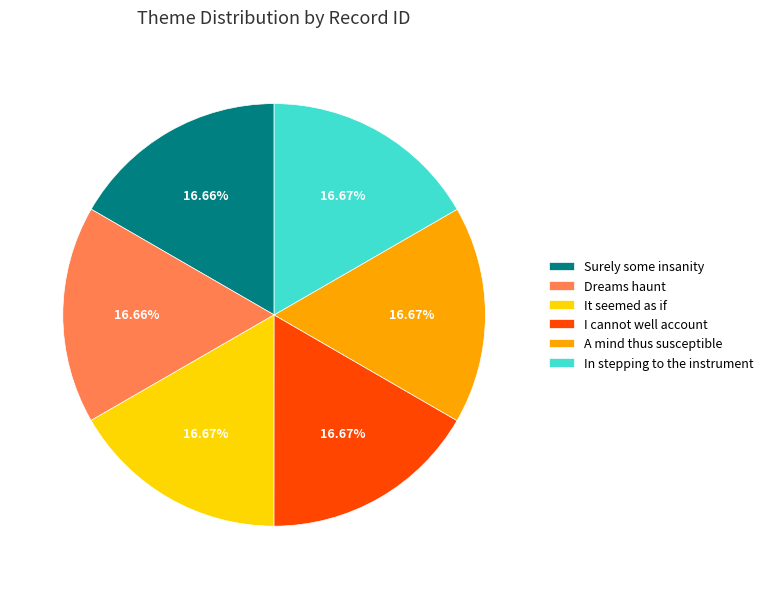

What percentage is NOT represented by Surely some insanity?

83.3%